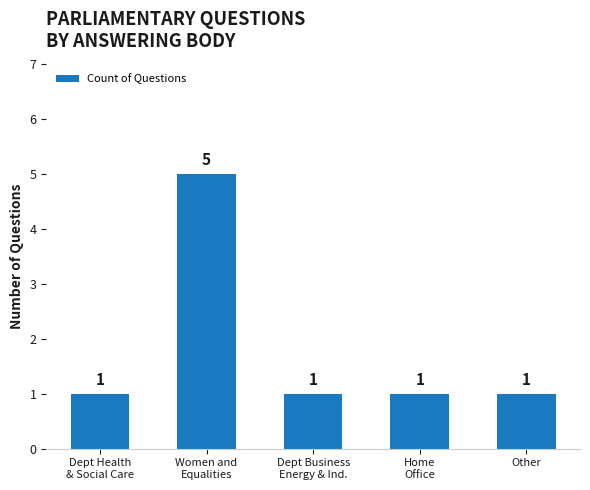

Are the bars horizontal?

No